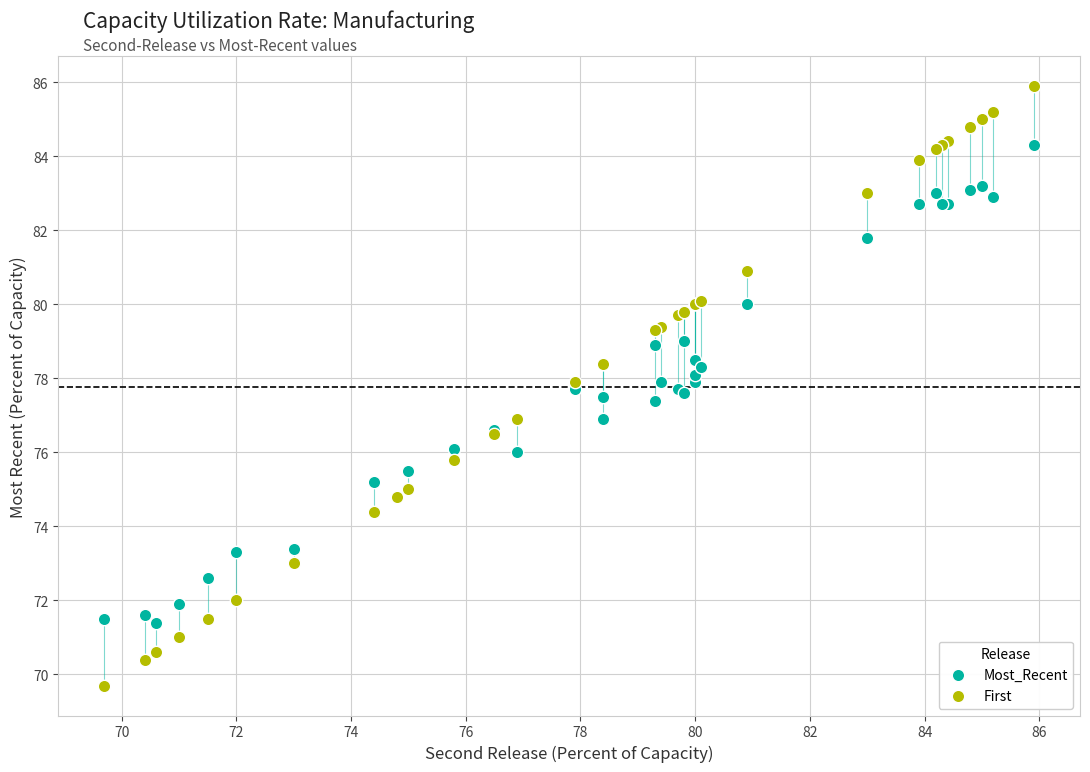

Which series has the largest Y range (max minus min)?

First